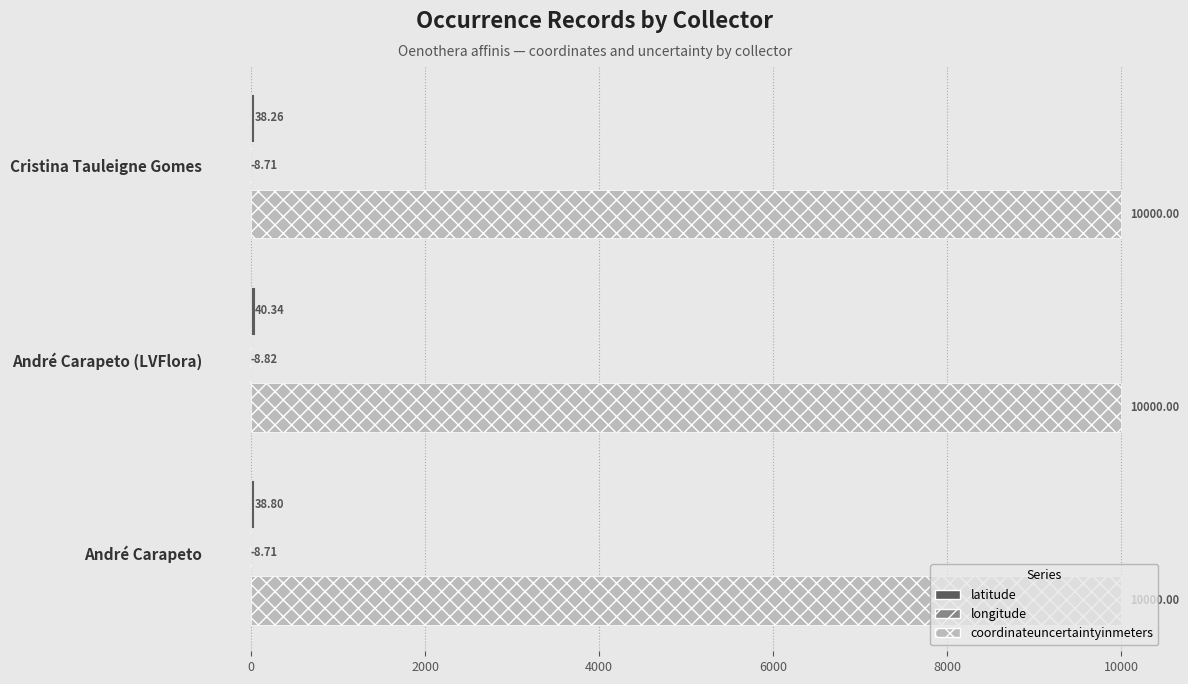

What is the sum of all coordinateuncertaintyinmeters values?

30000.0